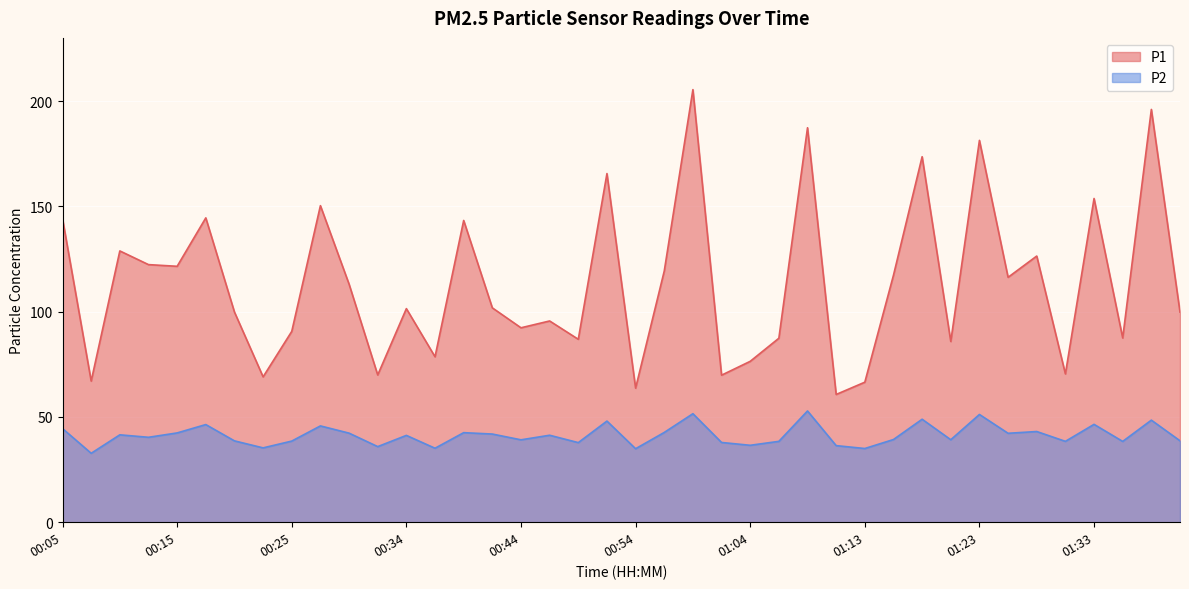

How many data points in P2 are above 41?

20